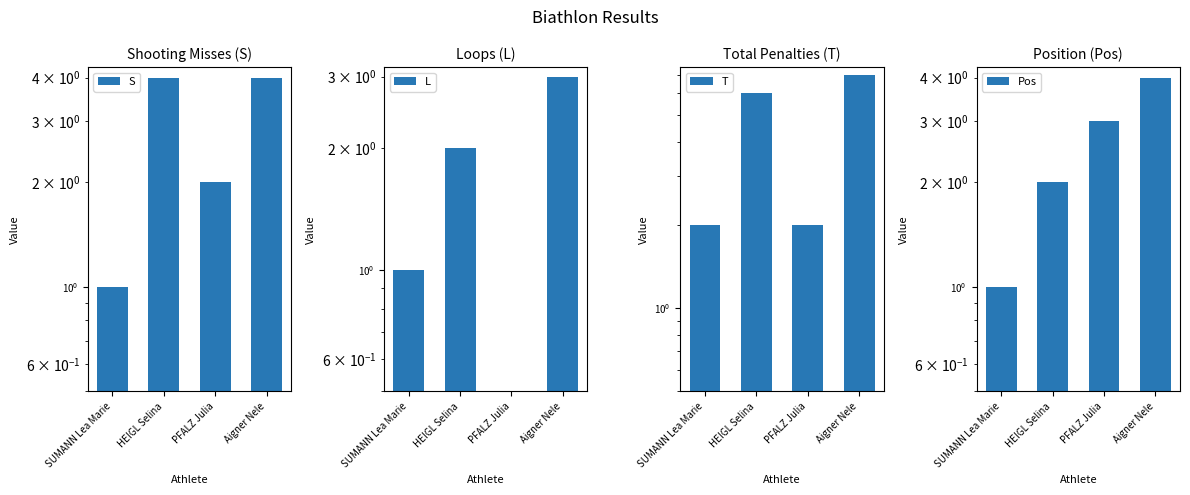

What is the label of the 3rd bar from the left?

PFALZ Julia